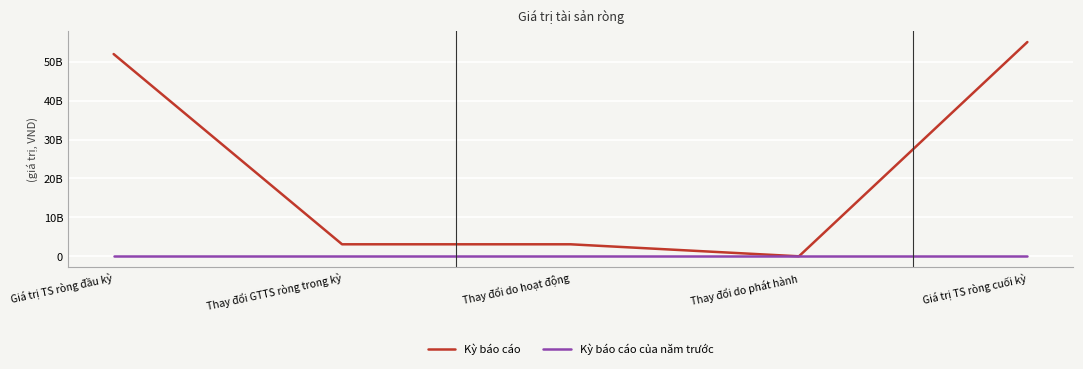

True or false: Kỳ báo cáo của năm trước and Kỳ báo cáo intersect in this chart.

False